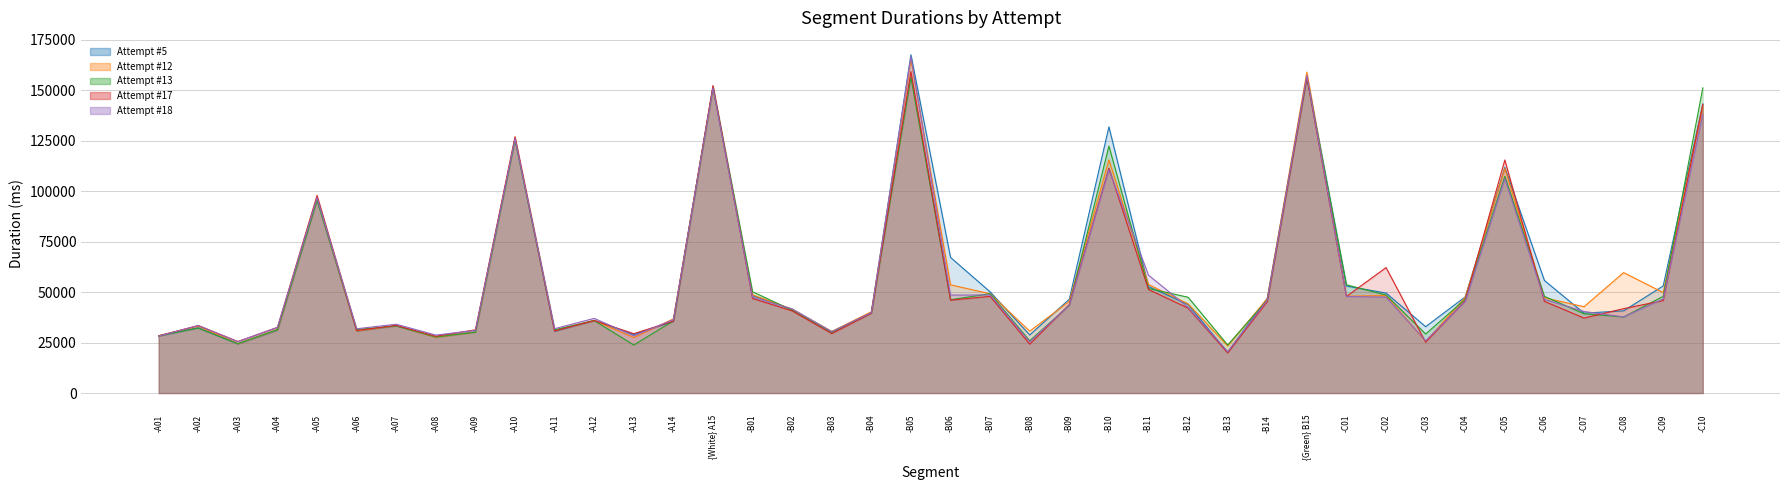

What is the label of the 11th point from the left?

-A11